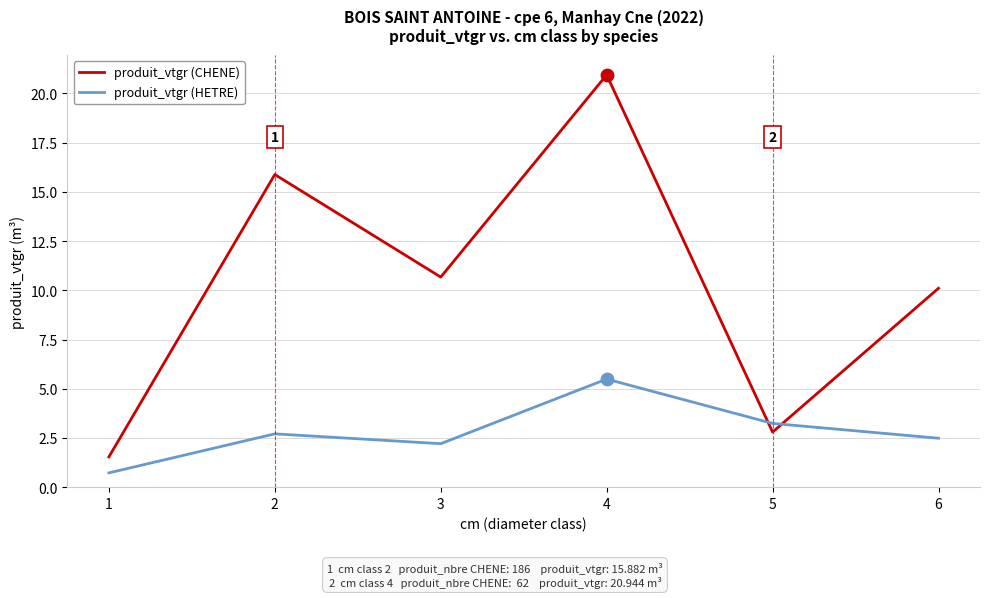

What is the total value across all series at 3?

12.9